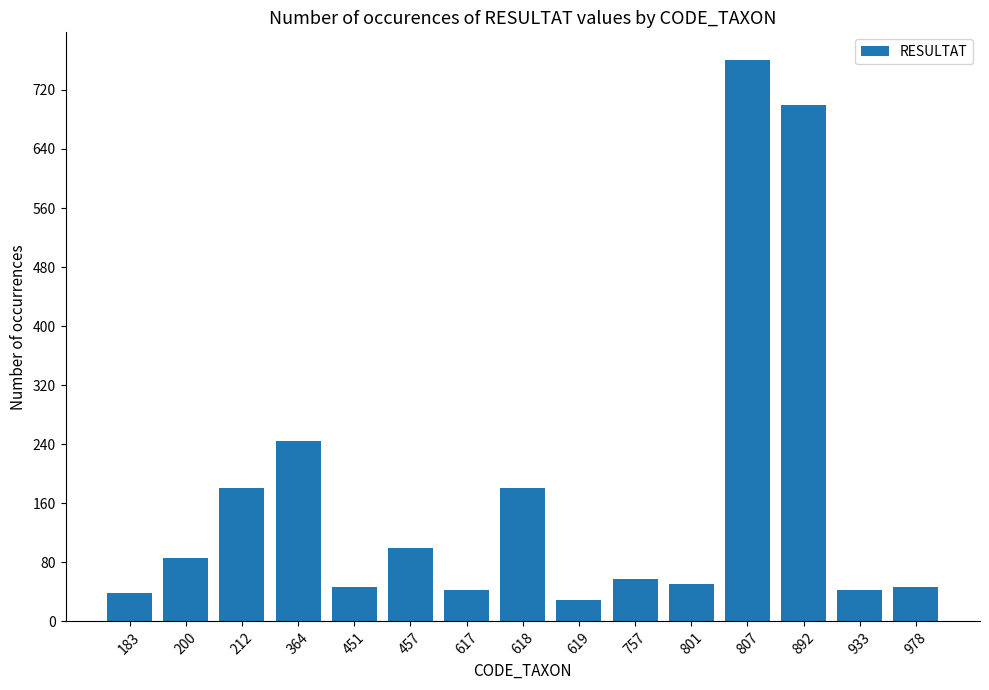

What is the smallest value displayed?

29